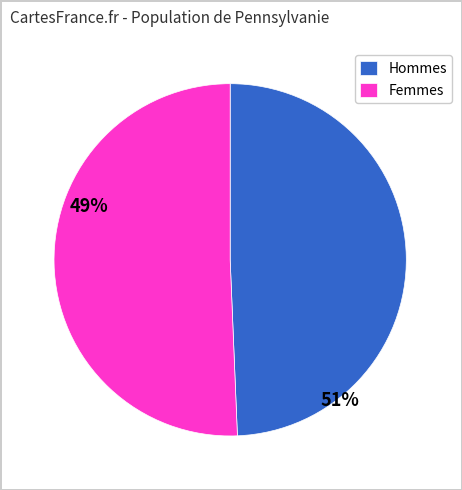

Is it true that Hommes is 49% of the pie?

True